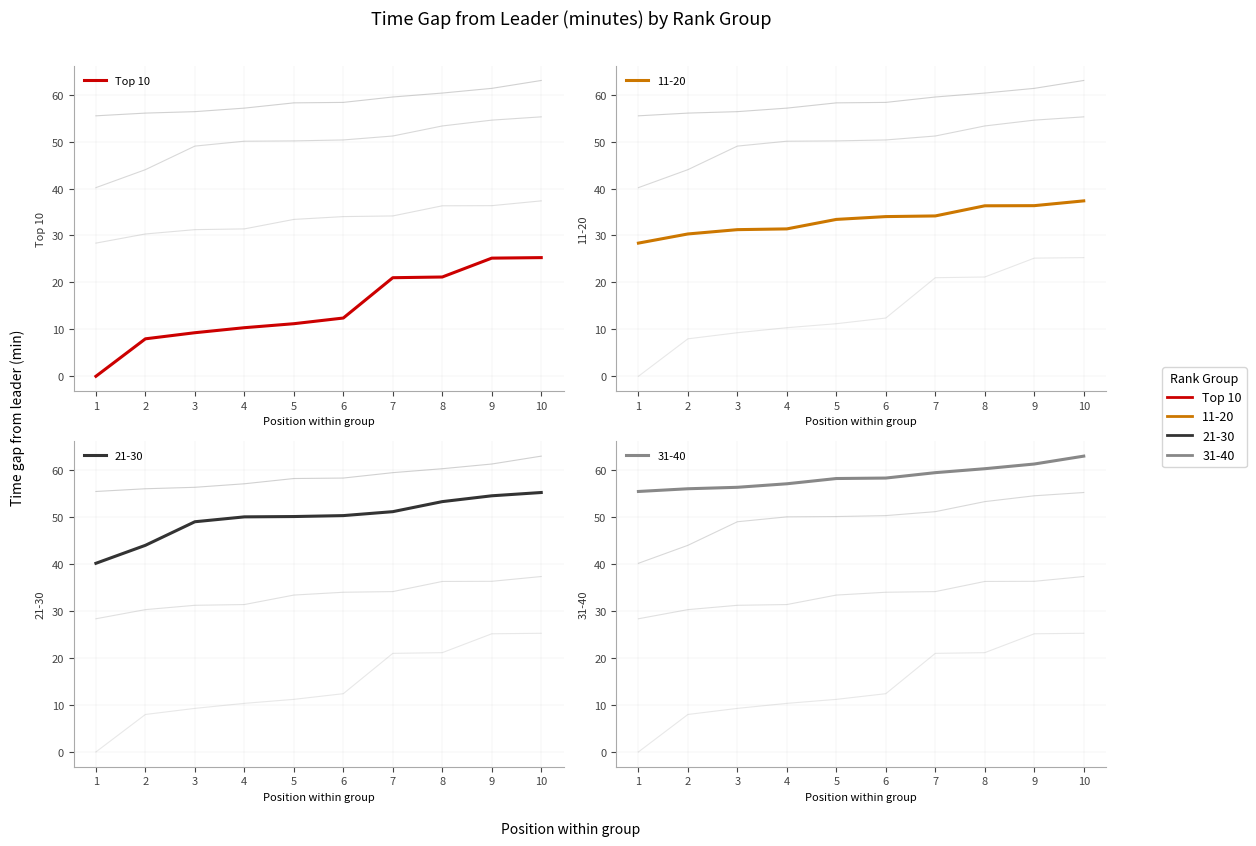

At which label is the value closest to 12?

6